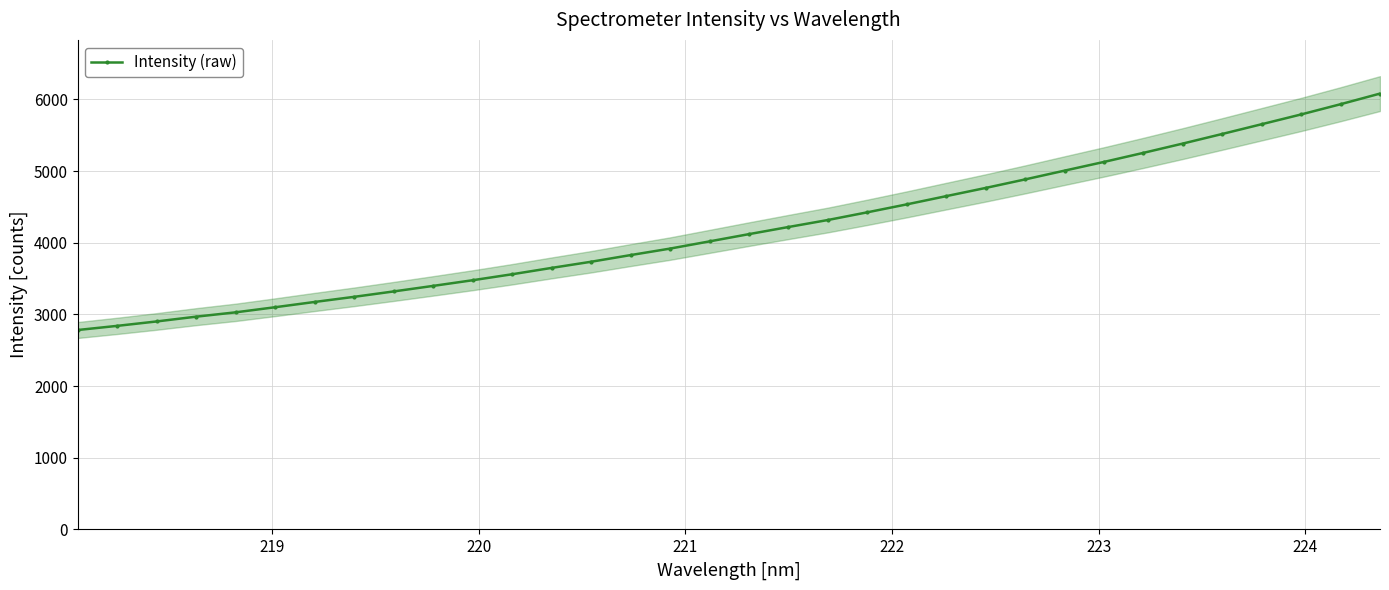

What is the highest value of the Intensity (raw) series?

6081.0